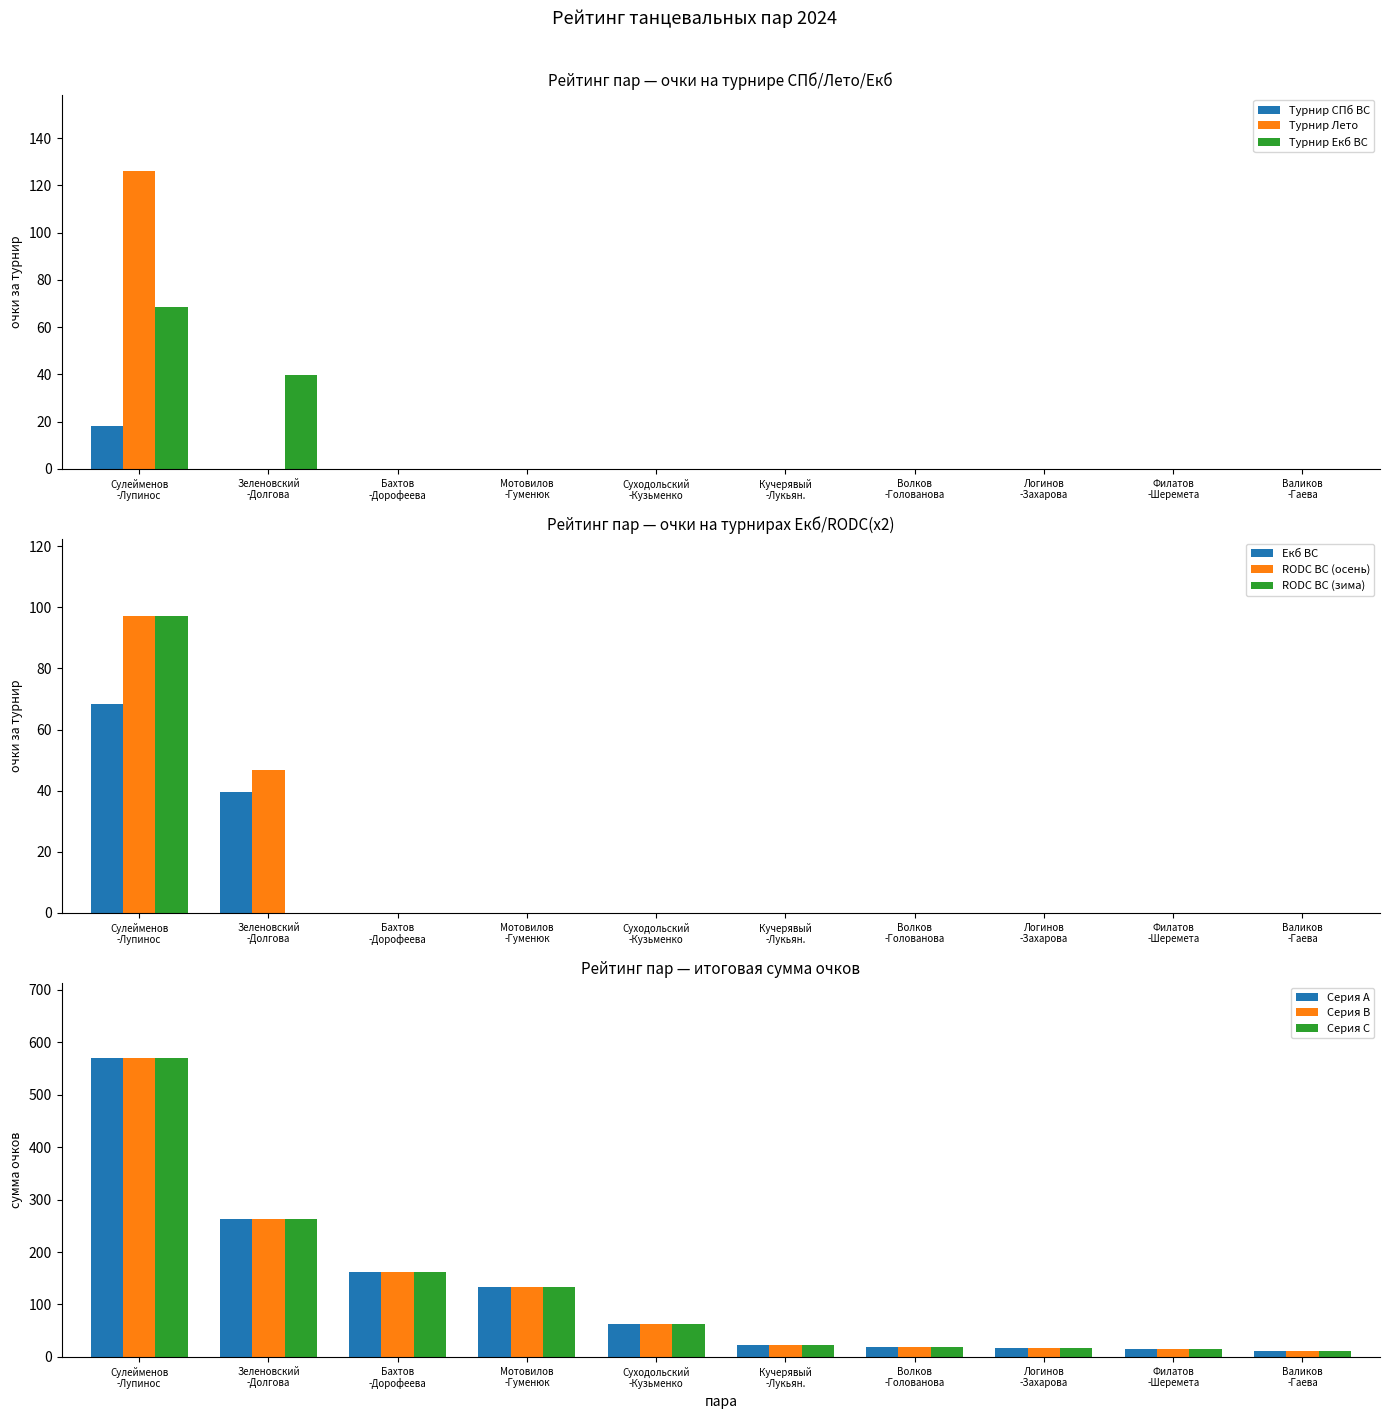

How many categories are shown in the chart?

10